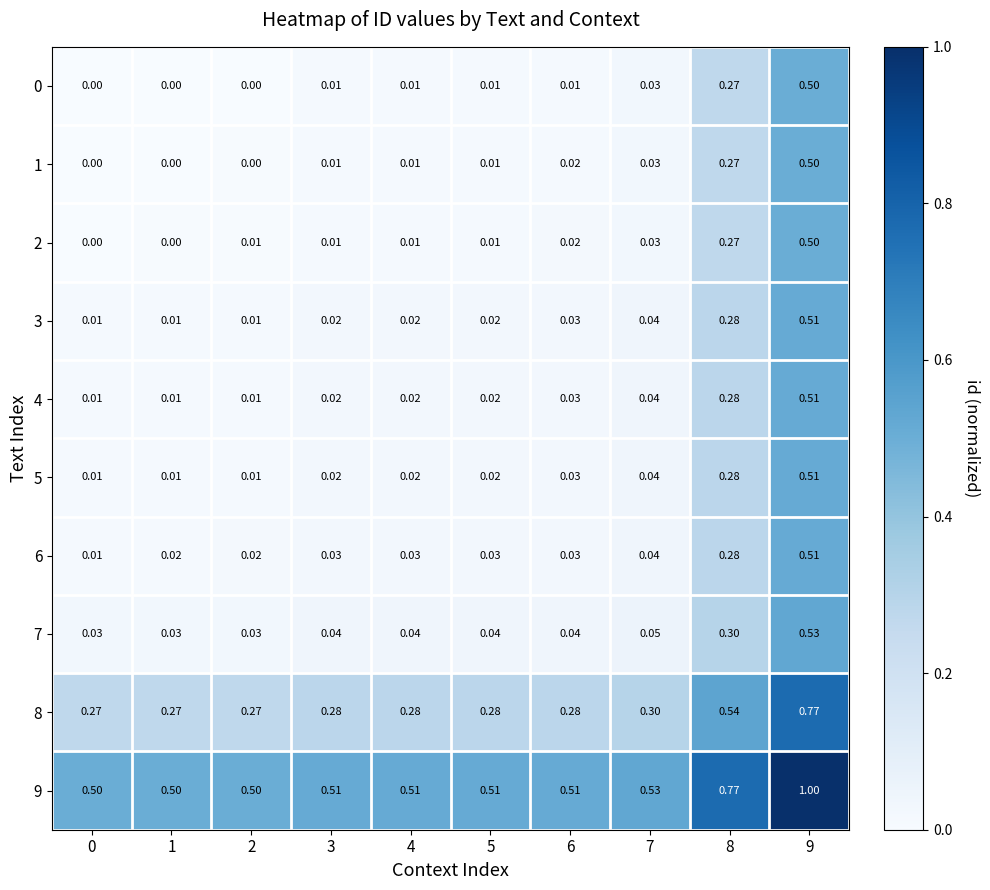

Is the value of 4 at 6 greater than the value of 1 at 5?

Yes